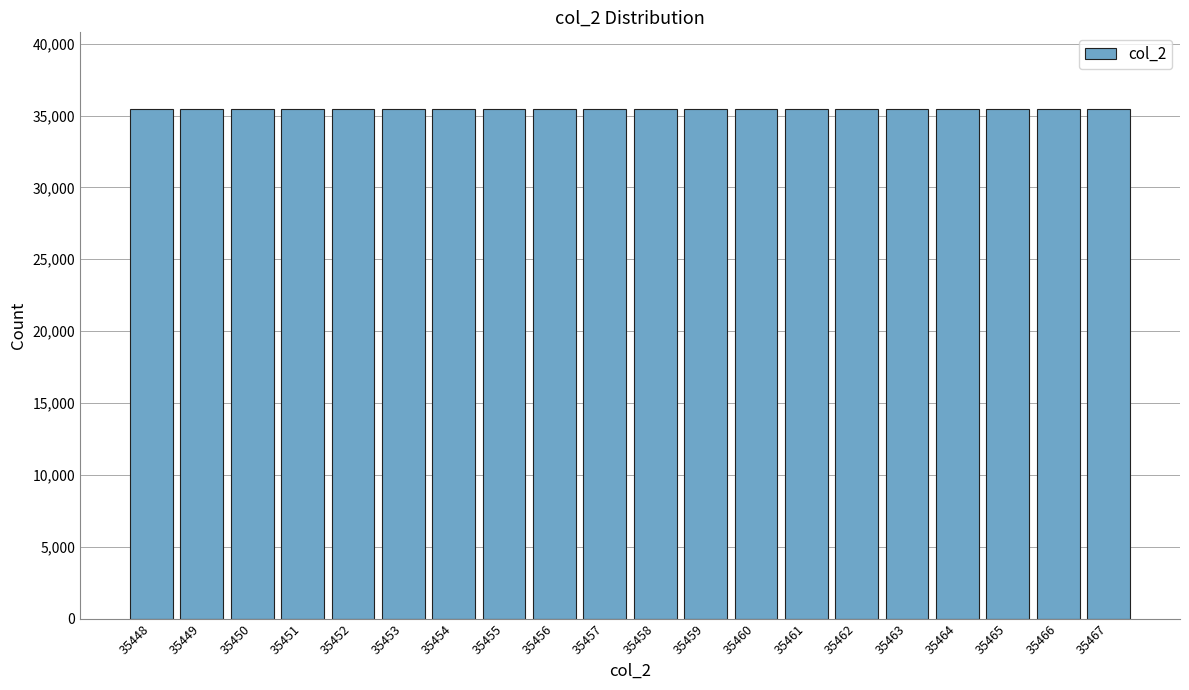

True or false: the data shows 35455 at 35455.

True